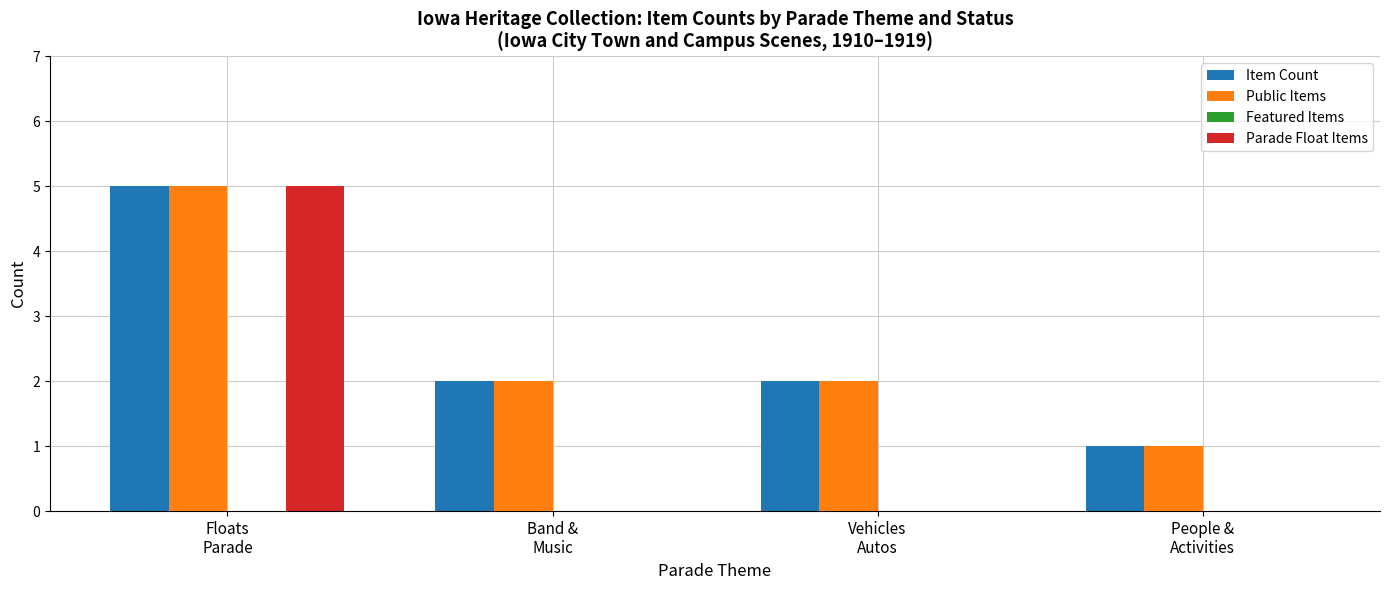

What is the maximum value for Public Items?

5